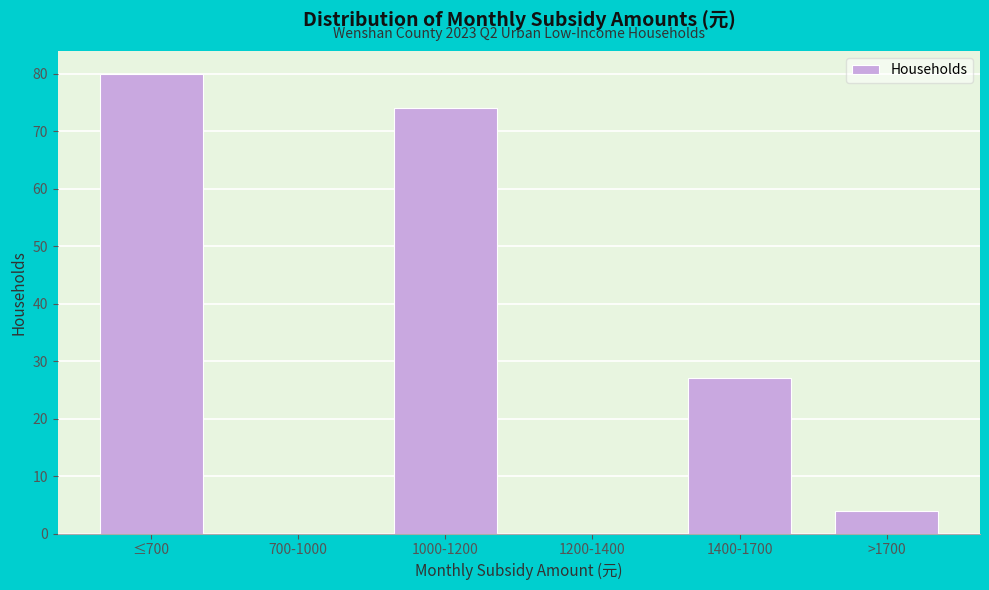

Reading left to right, transcribe all the data shown in this chart.

≤700=80	700-1000=0	1000-1200=74	1200-1400=0	1400-1700=27	>1700=4